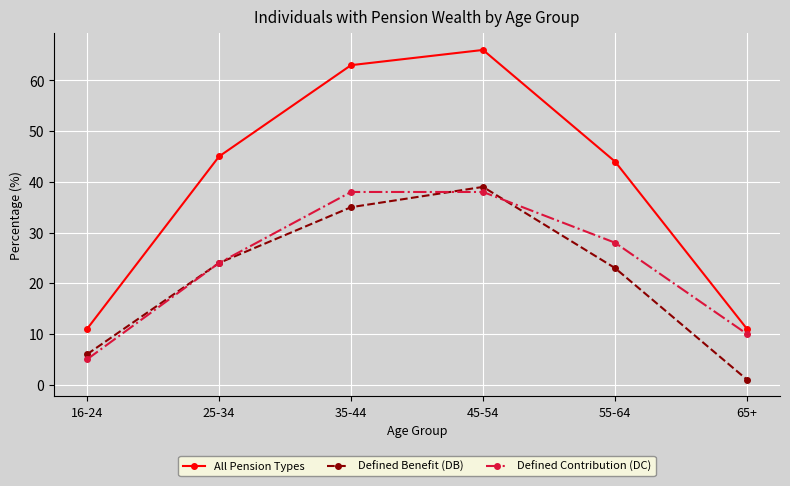

At how many categories does at least one series exceed 19?

4